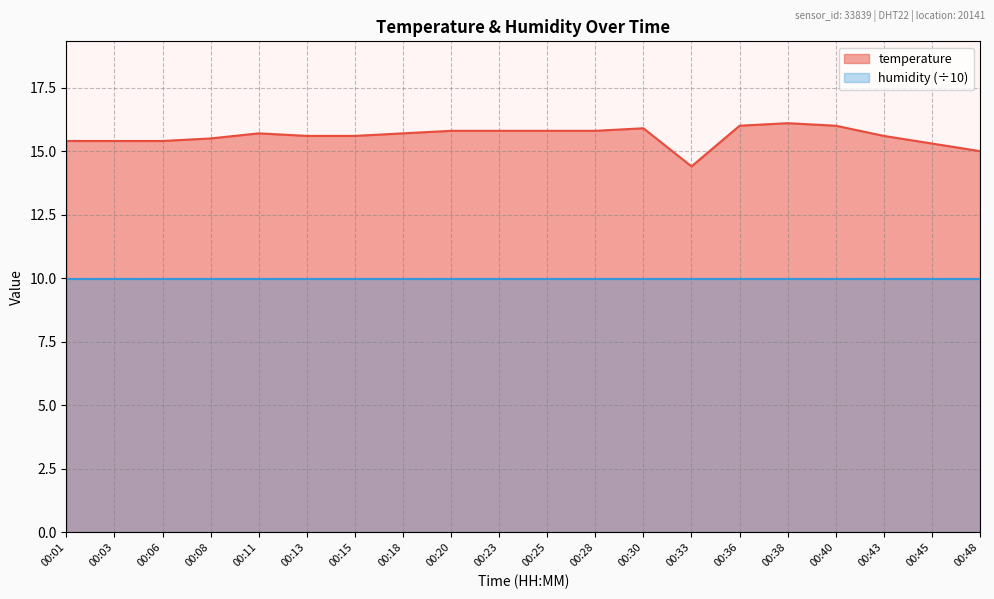

Is it true that the value at 00:20 is 6.4?

False